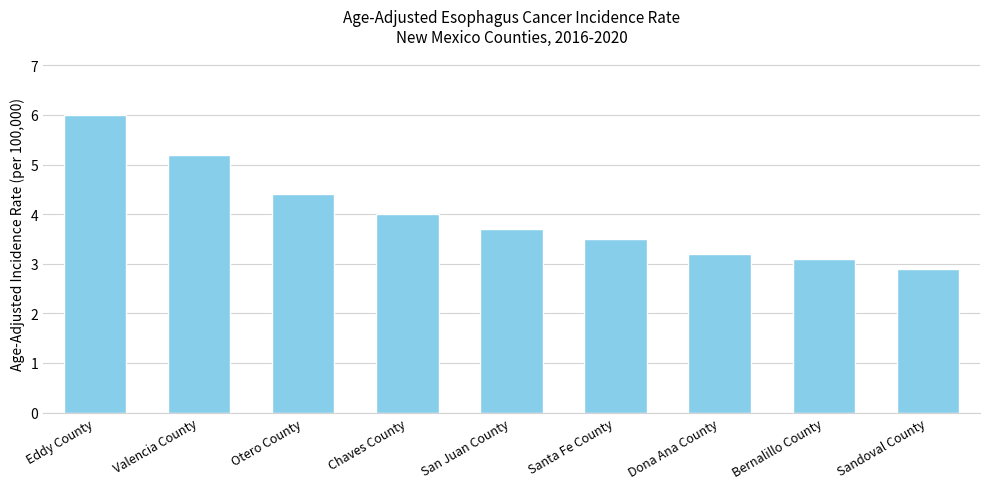

List the labels in order of value, smallest first.

Sandoval County, Bernalillo County, Dona Ana County, Santa Fe County, San Juan County, Chaves County, Otero County, Valencia County, Eddy County